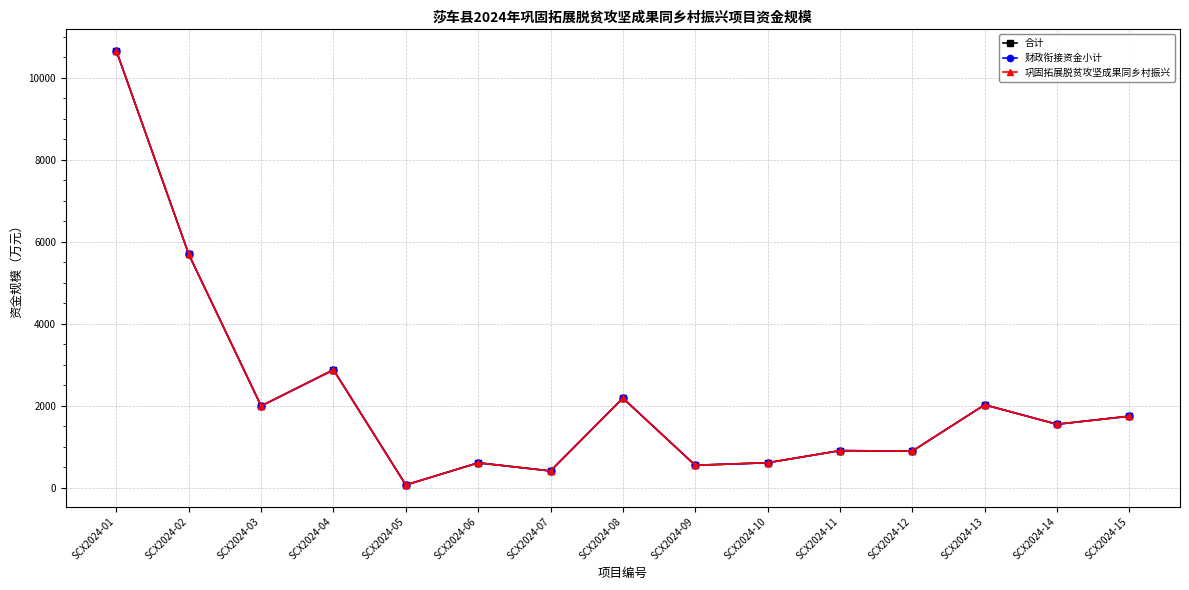

Which series has the widest spread of values?

合计